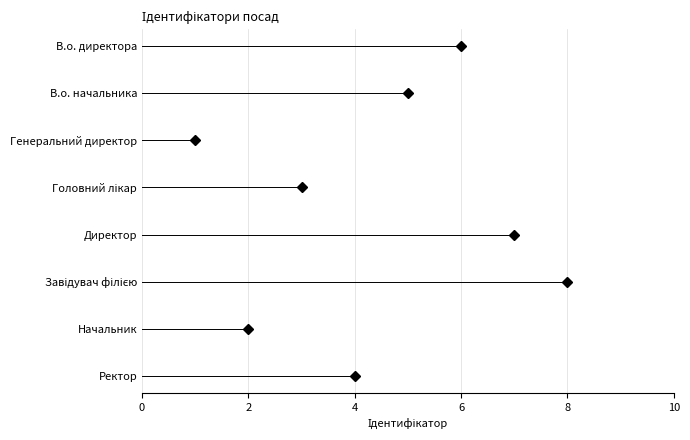

Reading right to left, what are all the values shown in this chart?

Ректор=4	Начальник=2	Завідувач філією=8	Директор=7	Головний лікар=3	Генеральний директор=1	В.о. начальника=5	В.о. директора=6